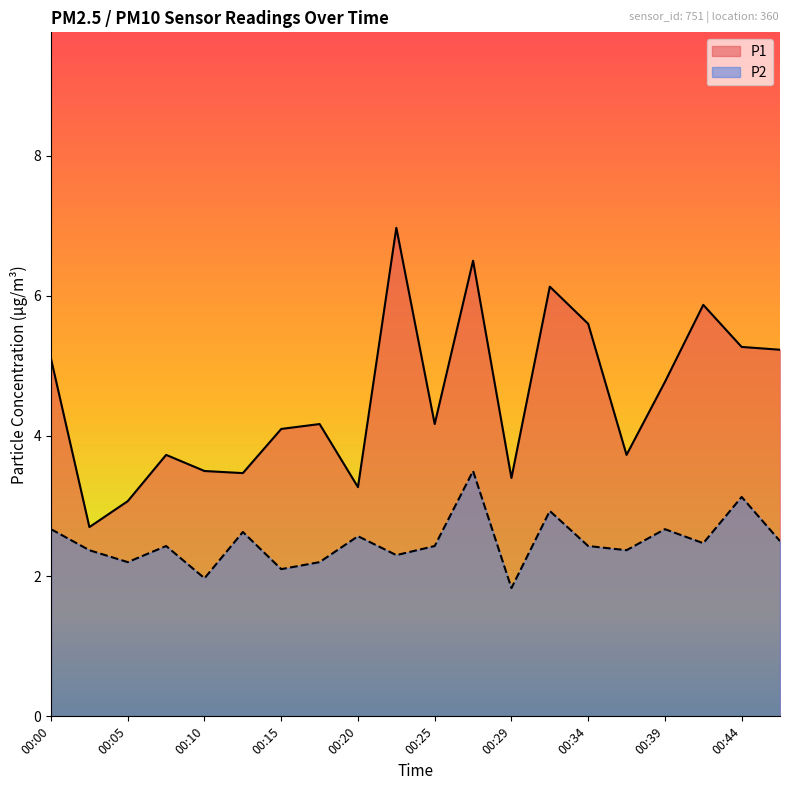

At how many categories does at least one series exceed 3?

19